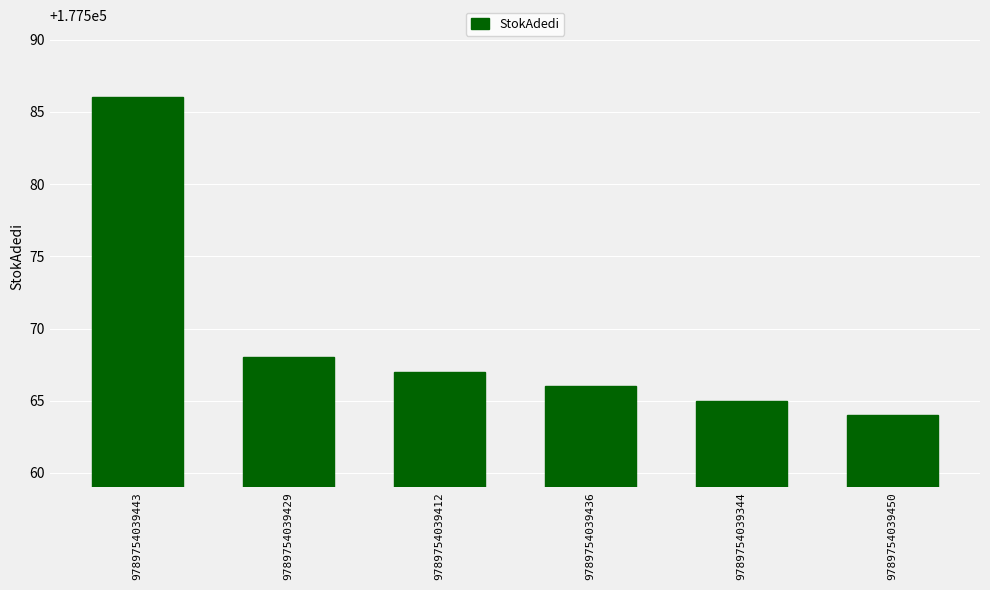

The value at 9789754039429 is 177568. True or false?

True